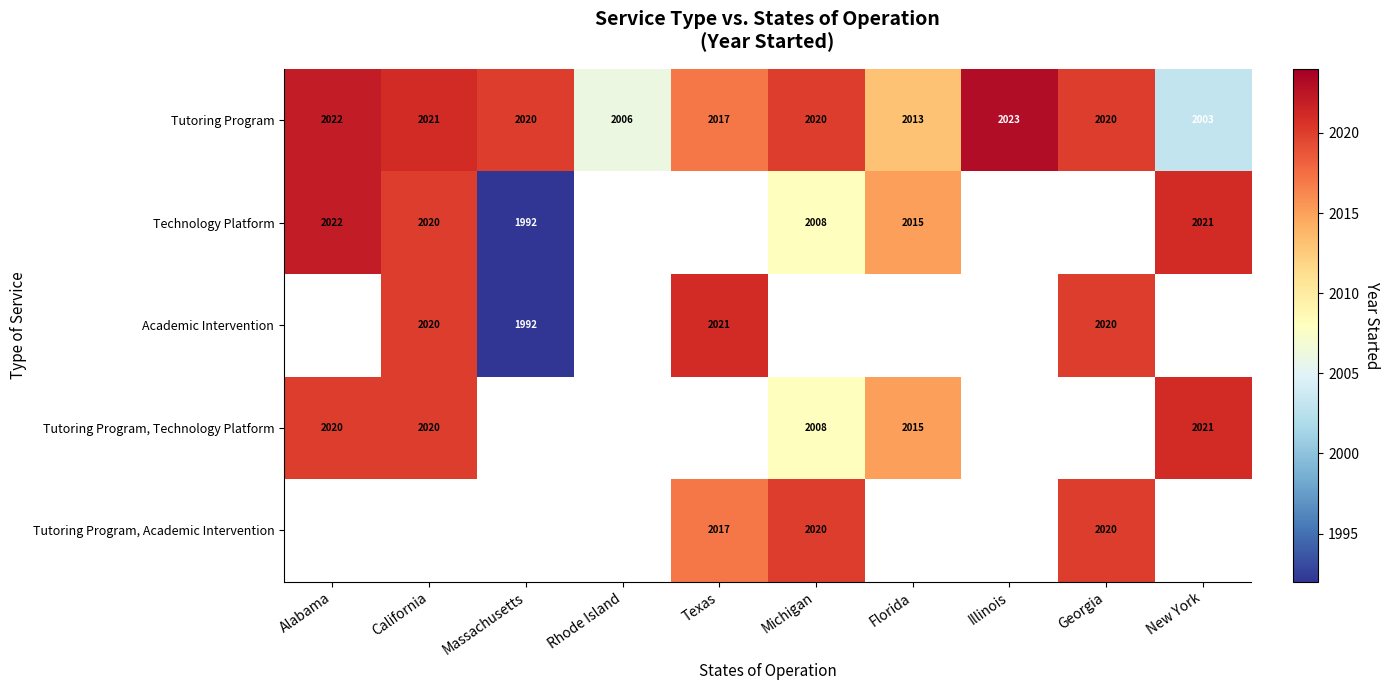

Is it true that Tutoring Program, Academic Intervention equals 632 at Georgia?

False